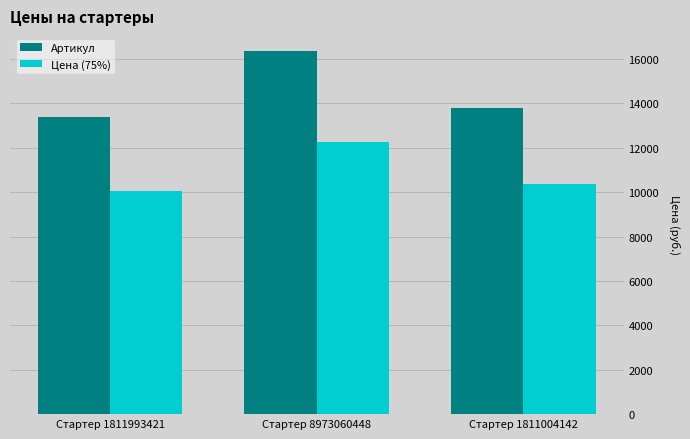

What are all the series names shown in the legend?

Артикул, Цена (75%)